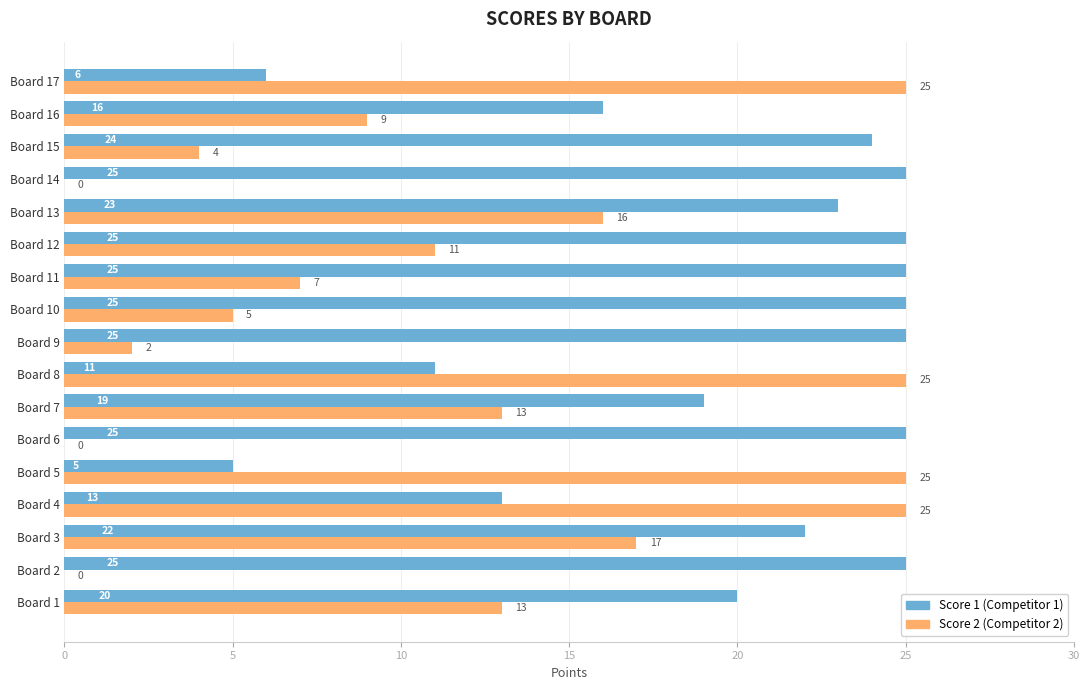

What is the greatest value displayed?

25